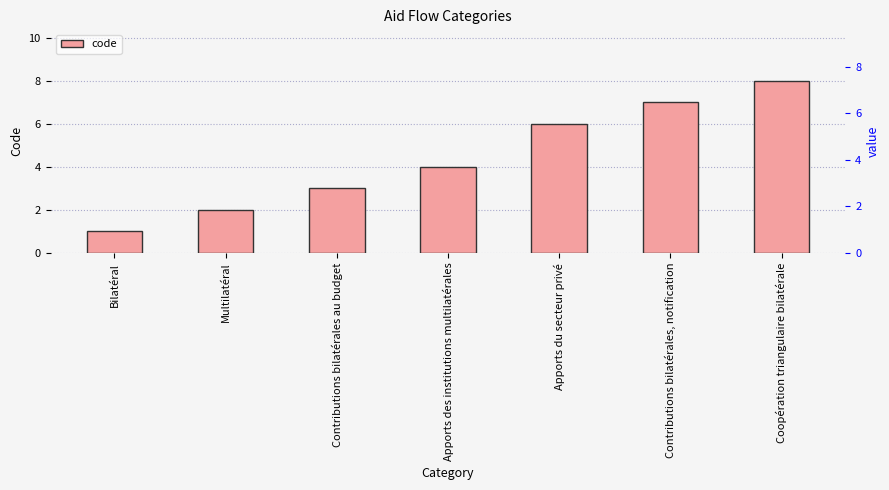

List the labels in order of value, largest first.

Coopération triangulaire bilatérale, Contributions bilatérales, notification, Apports du secteur privé, Apports des institutions multilatérales, Contributions bilatérales au budget, Multilatéral, Bilatéral